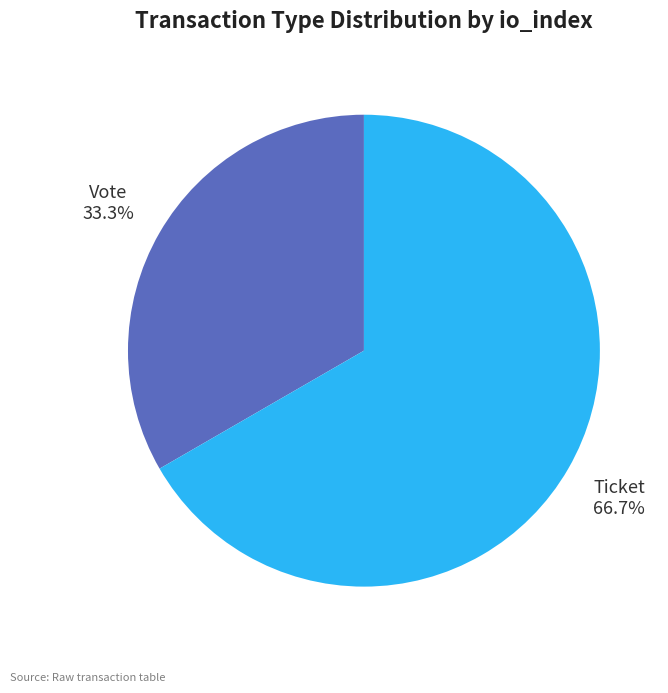

Rank the categories by value from highest to lowest.

Ticket, Vote